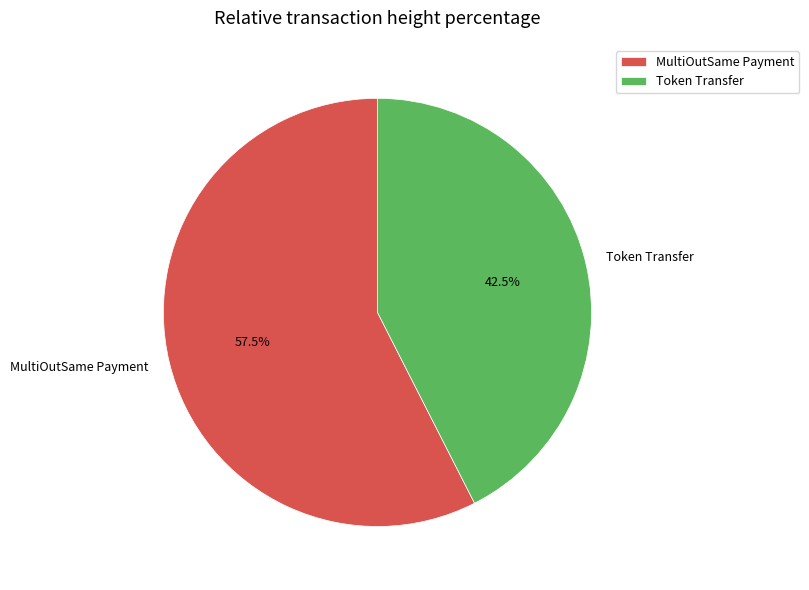

Between Token Transfer and MultiOutSame Payment, which is larger?

MultiOutSame Payment